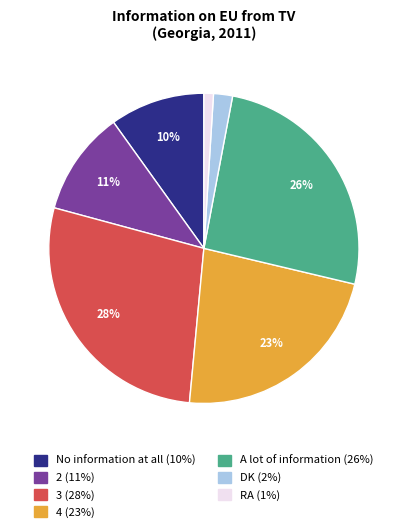

Does any single category account for the majority?

No